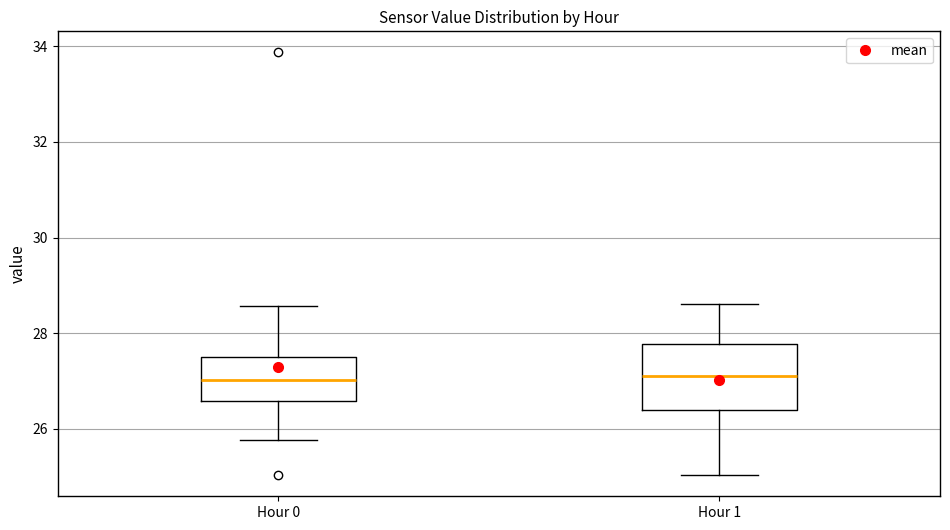

Reading left to right, transcribe this box plot: for each box, give where its median line is, the range the box spans, and where its two whiskers end, as read against the y-axis. The values are not printed on the chart, so give them approximately, as read against the axis.

Hour 0: median 27.0, box 26.6 to 27.6, whiskers 25.8 to 28.6
Hour 1: median 27.2, box 26.4 to 27.8, whiskers 25.0 to 28.6